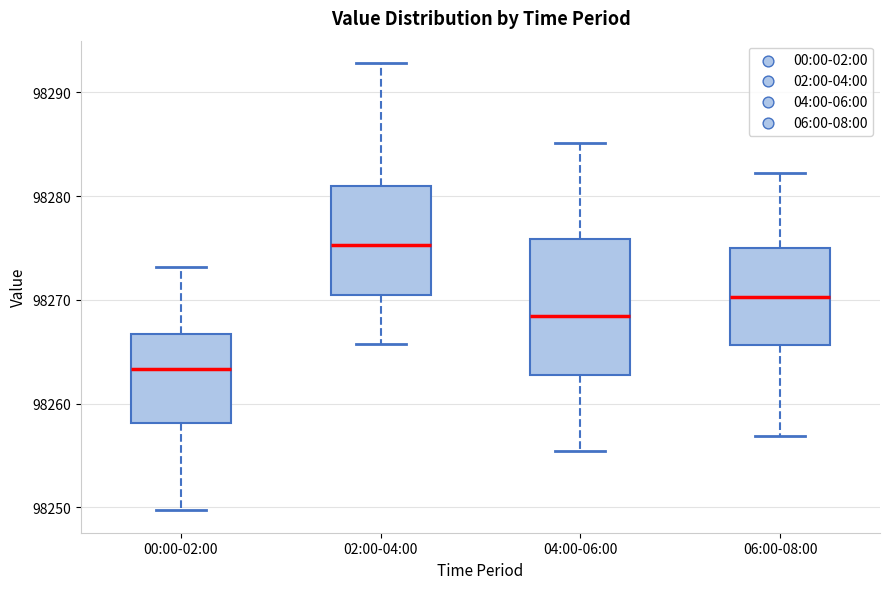

Where does the lower whisker of the box for 04:00-06:00 end on the y-axis? The values are not printed on the chart, so give them approximately, as read against the axis.

98255